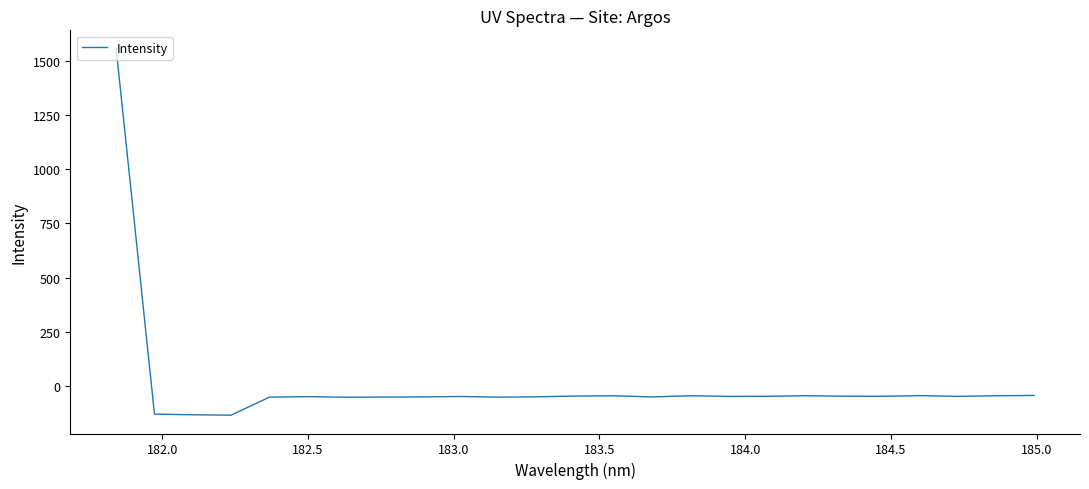

What is the minimum value shown in the chart?

-135.8